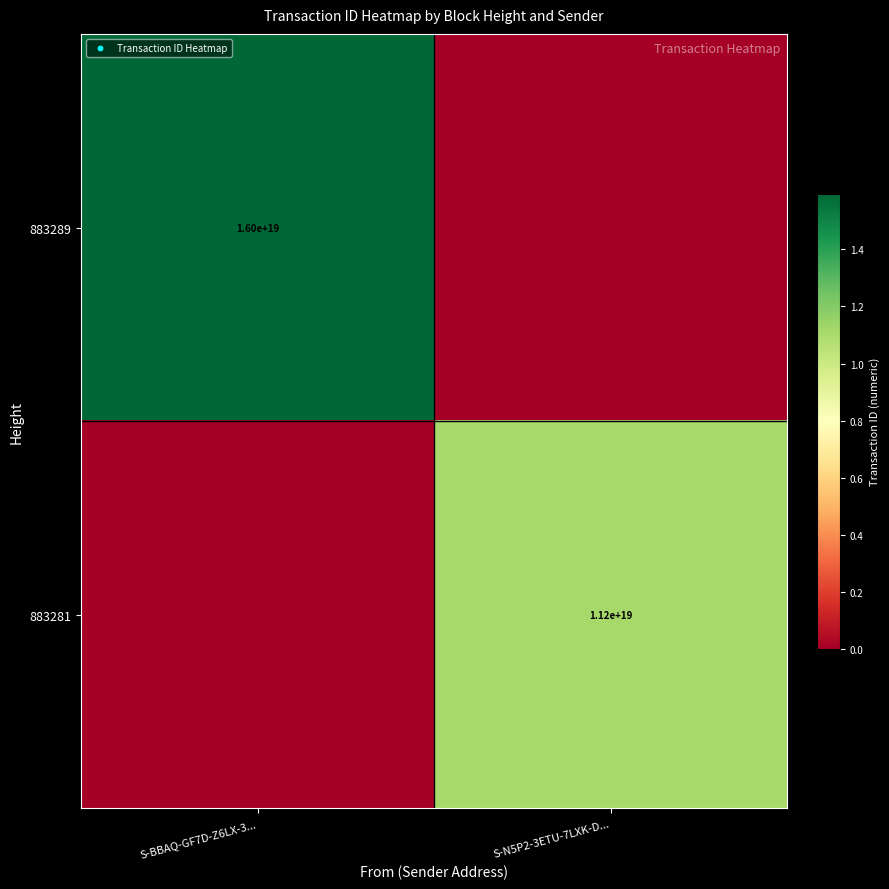

Is it true that 883281 equals 18073161234323886080 at S-N5P2-3ETU-7LXK-D...?

False